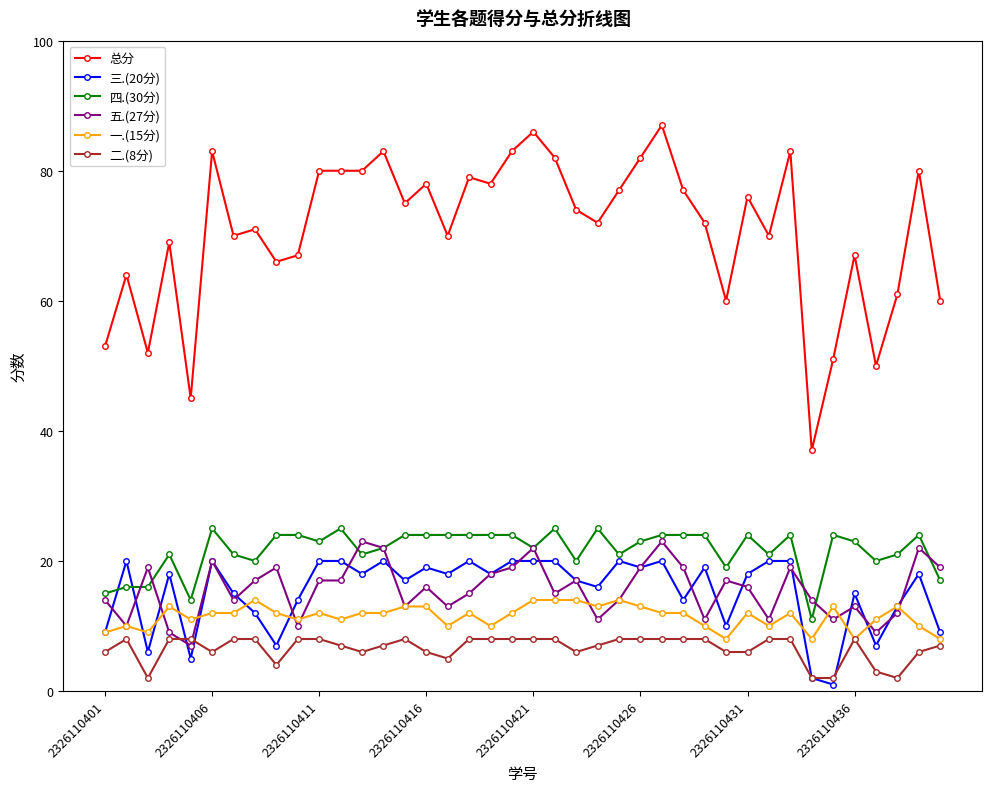

What is the greatest value displayed?

87